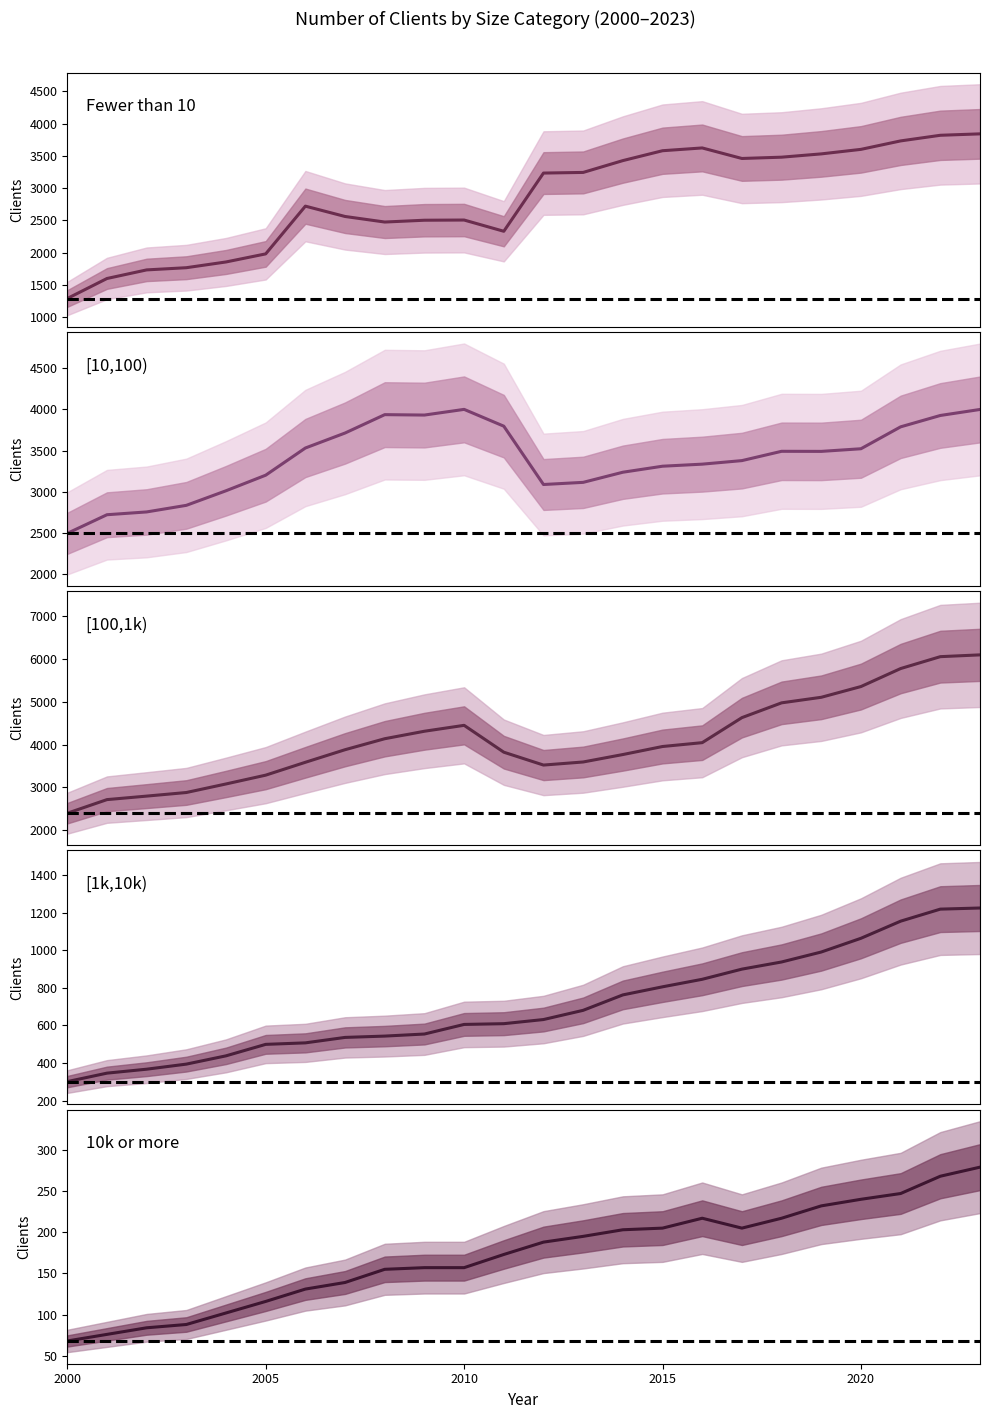

What is the minimum value shown in the chart?

68